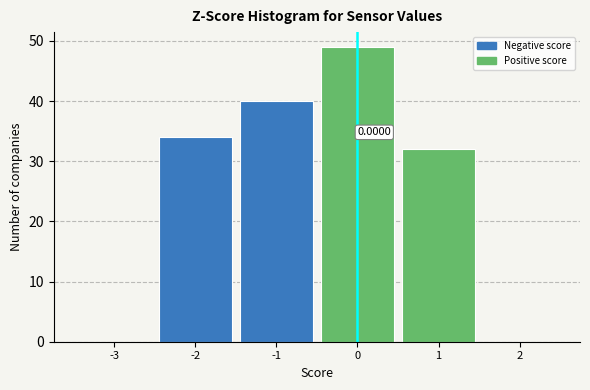

What is the change in value from -3 to -1?

+40